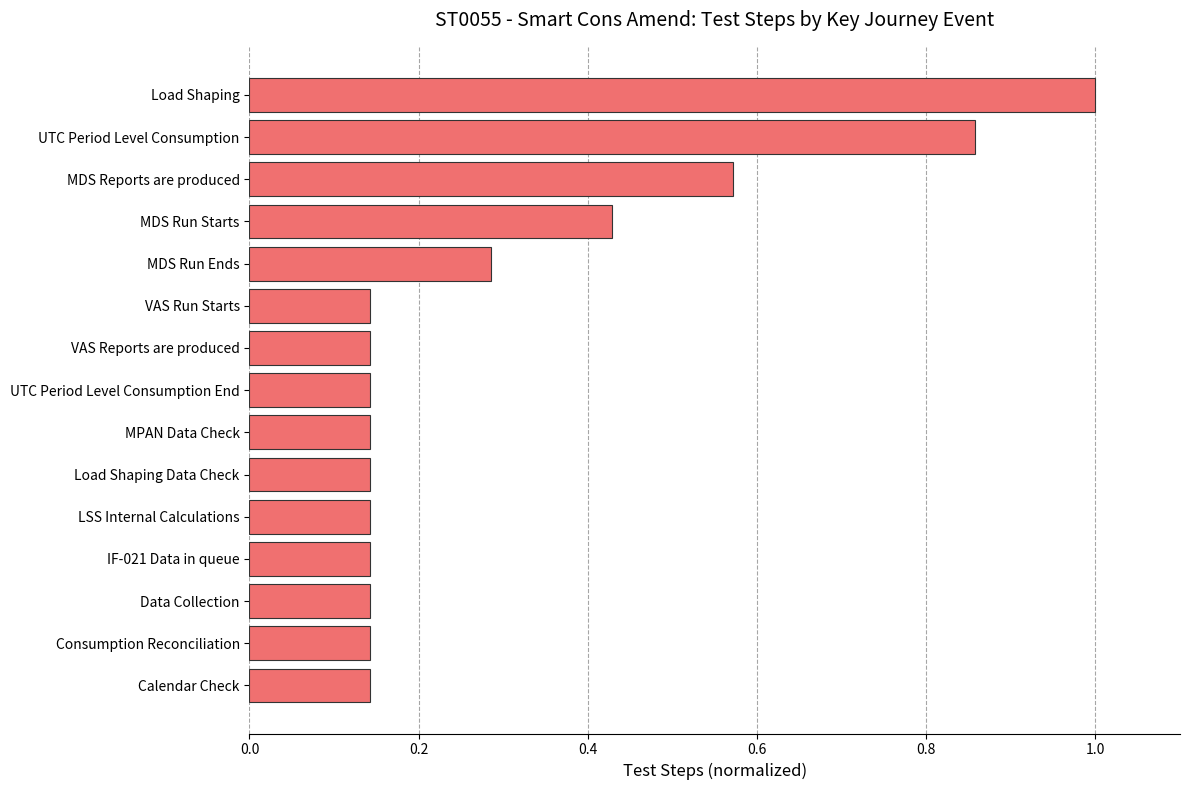

What is the maximum value shown in the chart?

1.0